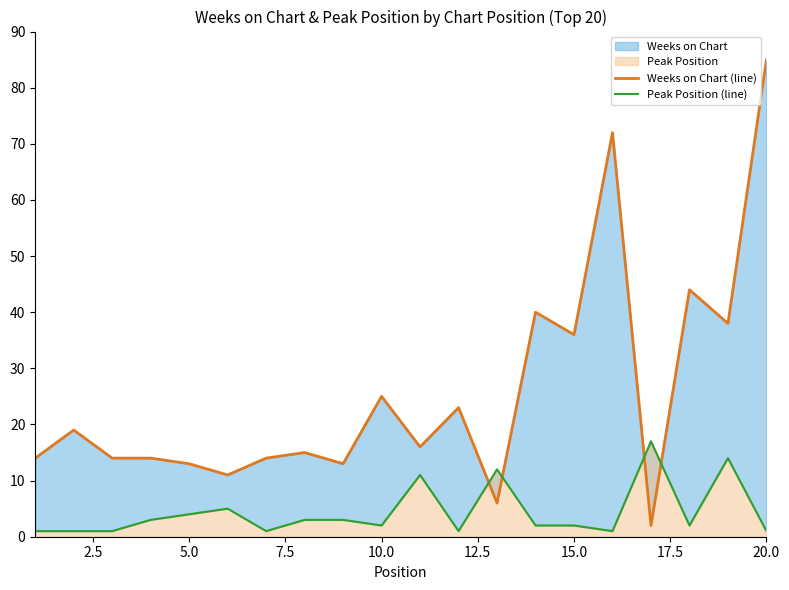

How many series are shown in this chart?

2